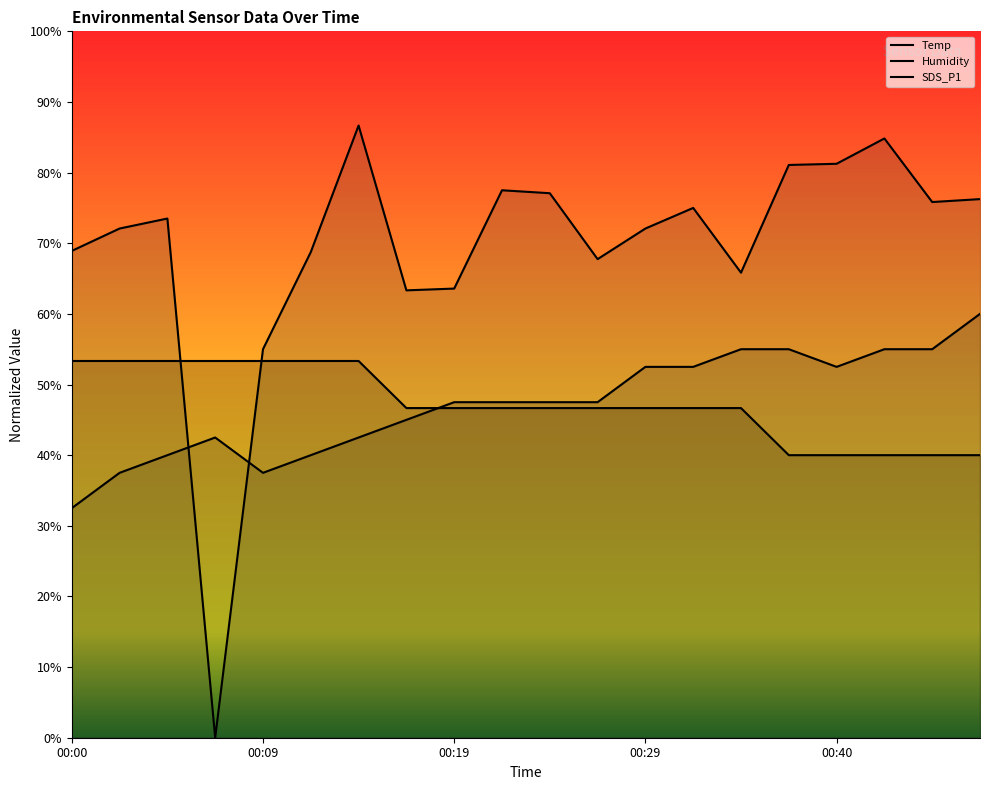

Is it true that Humidity equals 12.1 at 00:24?

False